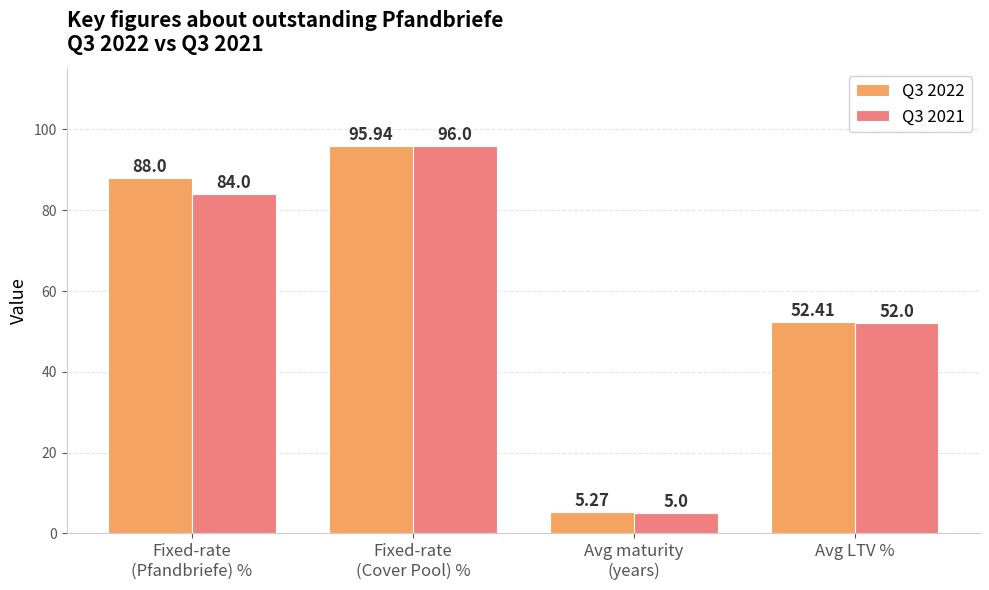

Rank the series by their maximum value, from highest to lowest.

Q3 2021, Q3 2022